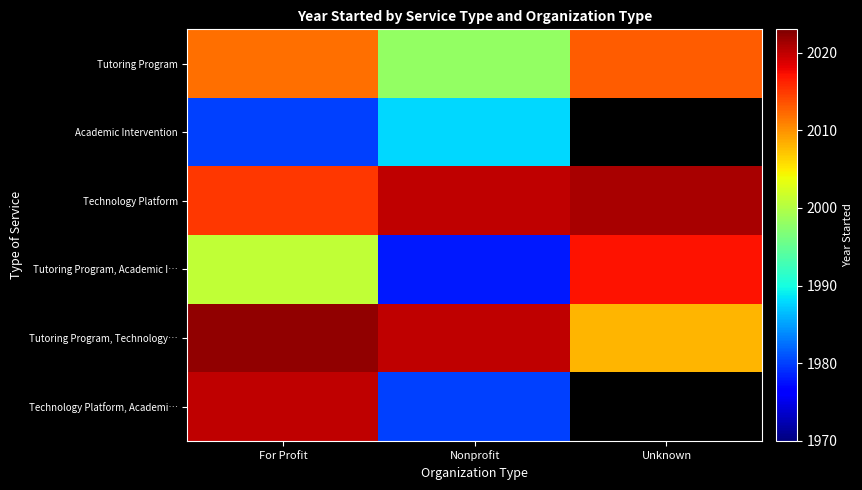

Which series changed the most between For Profit and Nonprofit?

Technology Platform, Academi…